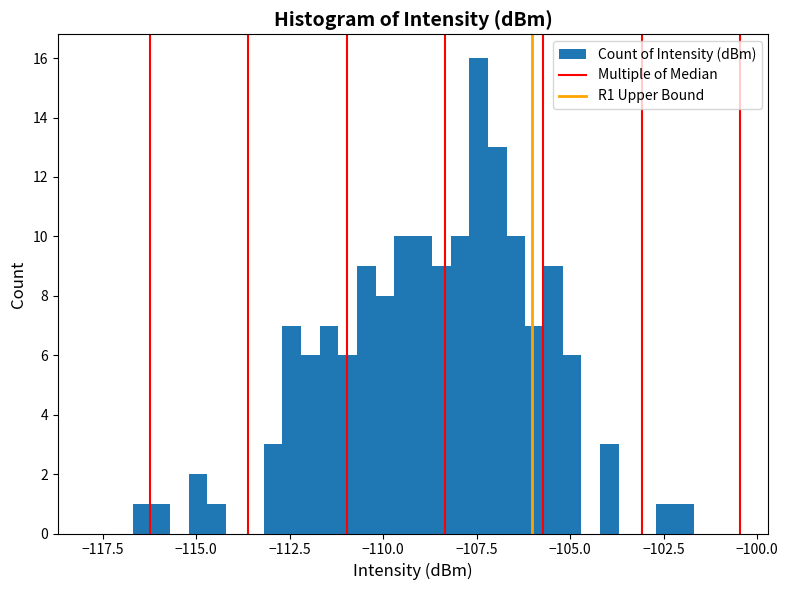

Around what value on the x-axis is the tallest bar? Give the approximate position of its centre, as read against the axis.

-107.5